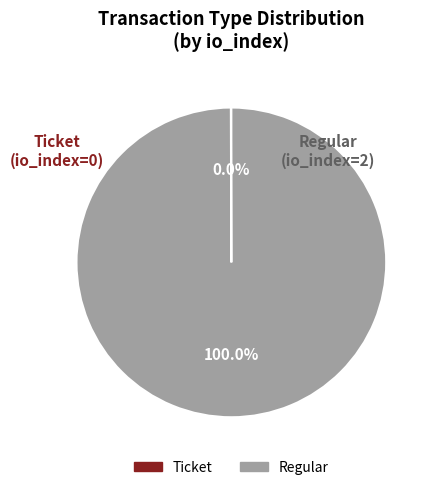

Does Regular account for over 50% of the chart?

Yes